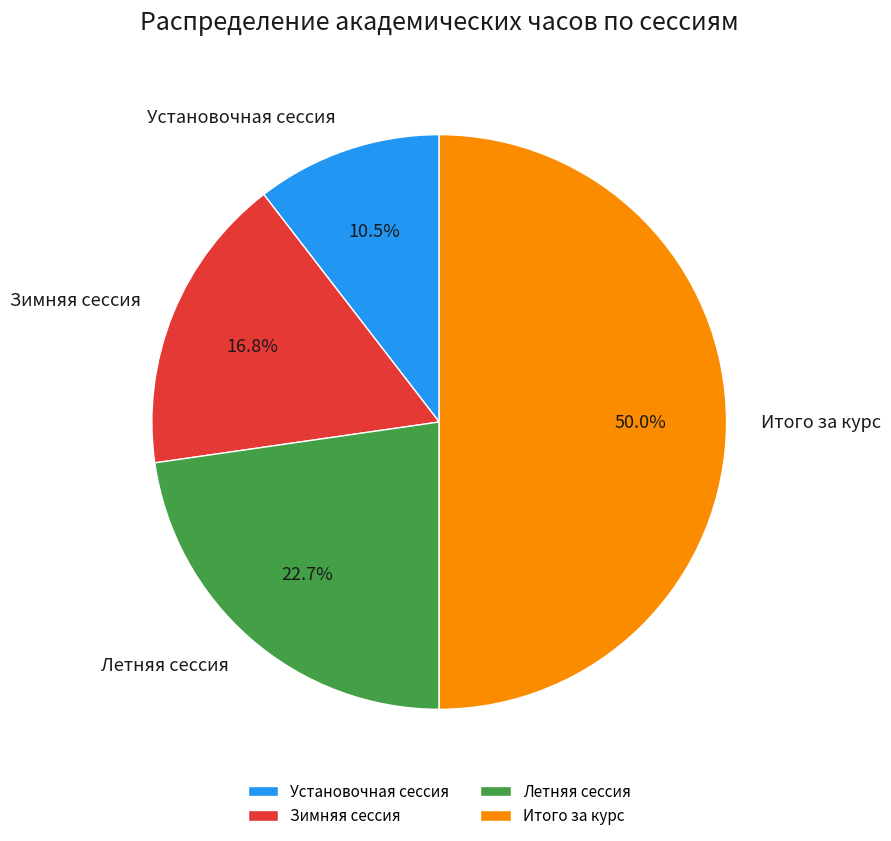

What percentage do Летняя сессия and Зимняя сессия together represent?

39.5%